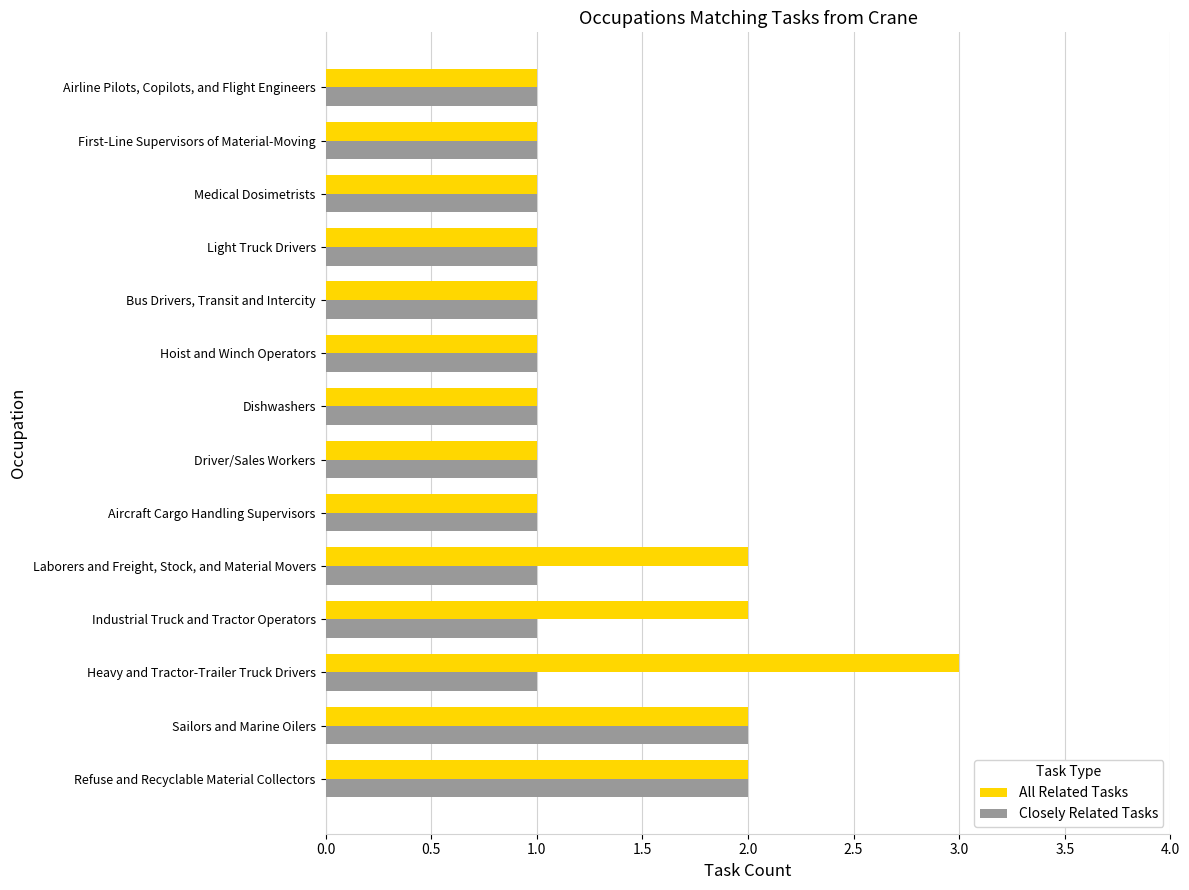

What is the average value of the Closely Related Tasks series?

1